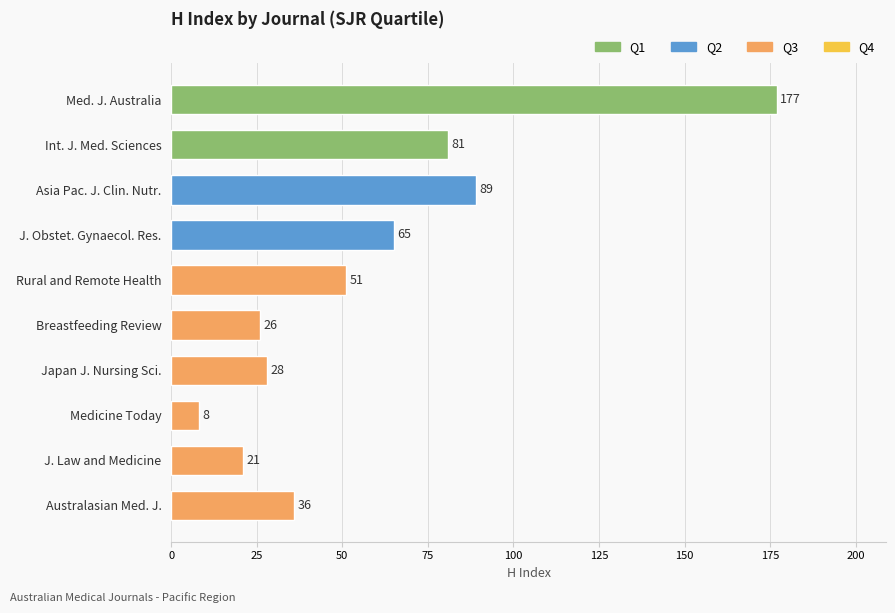

Reading top to bottom, list all the values displayed in this chart.

Med. J. Australia=177	Int. J. Med. Sciences=81	Asia Pac. J. Clin. Nutr.=89	J. Obstet. Gynaecol. Res.=65	Rural and Remote Health=51	Breastfeeding Review=26	Japan J. Nursing Sci.=28	Medicine Today=8	J. Law and Medicine=21	Australasian Med. J.=36